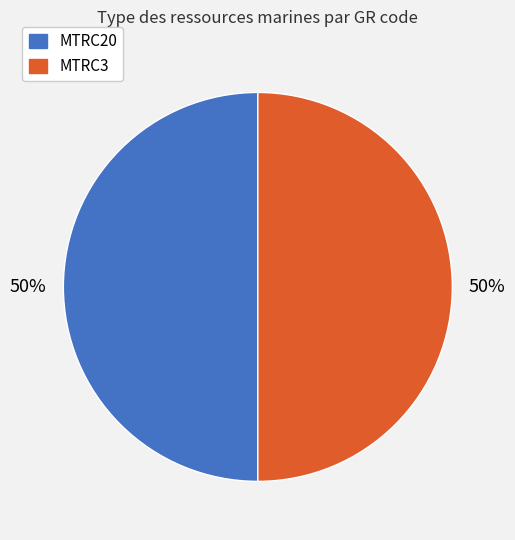

What percentage is the MTRC3 slice, to the nearest percent?

50%